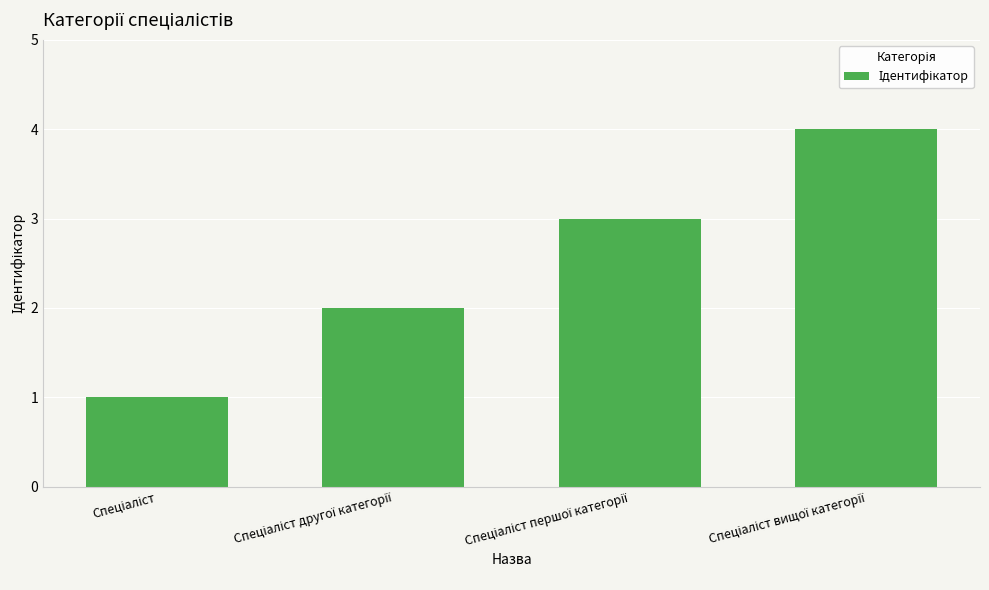

What is the greatest value displayed?

4